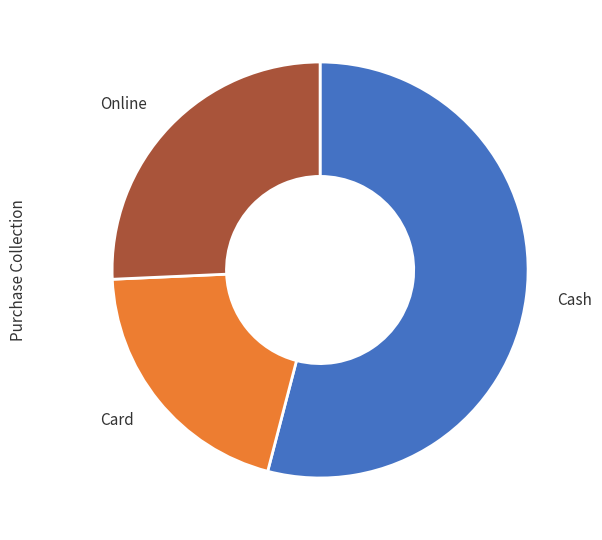

Approximately how many times larger is the value at Cash compared to Card?

2.7